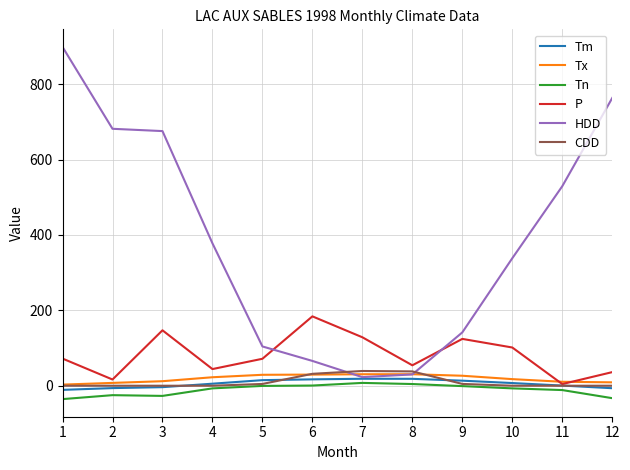

Which series has the largest total across all categories?

HDD